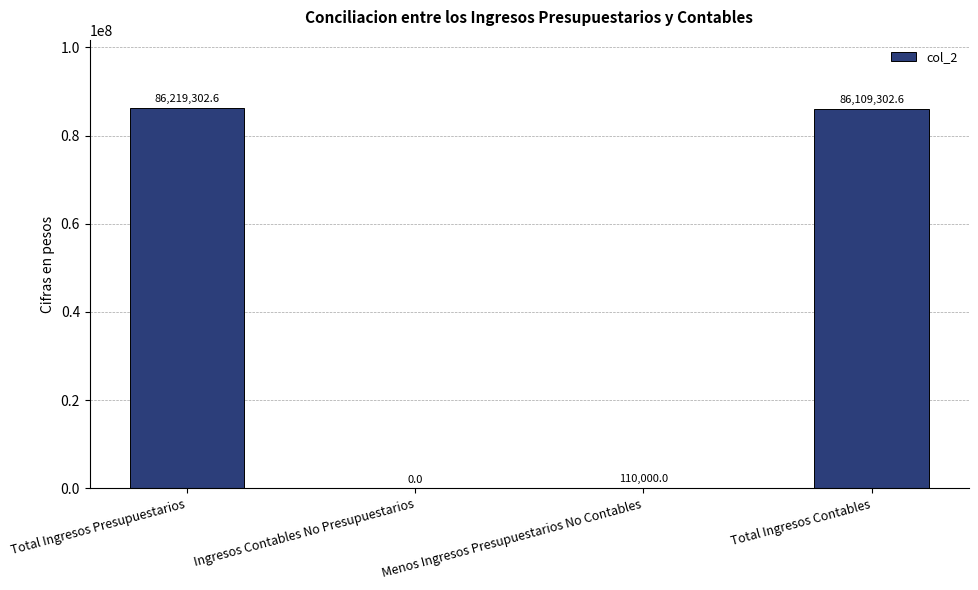

Is it true that the value at Total Ingresos Contables is 21495673.4?

False